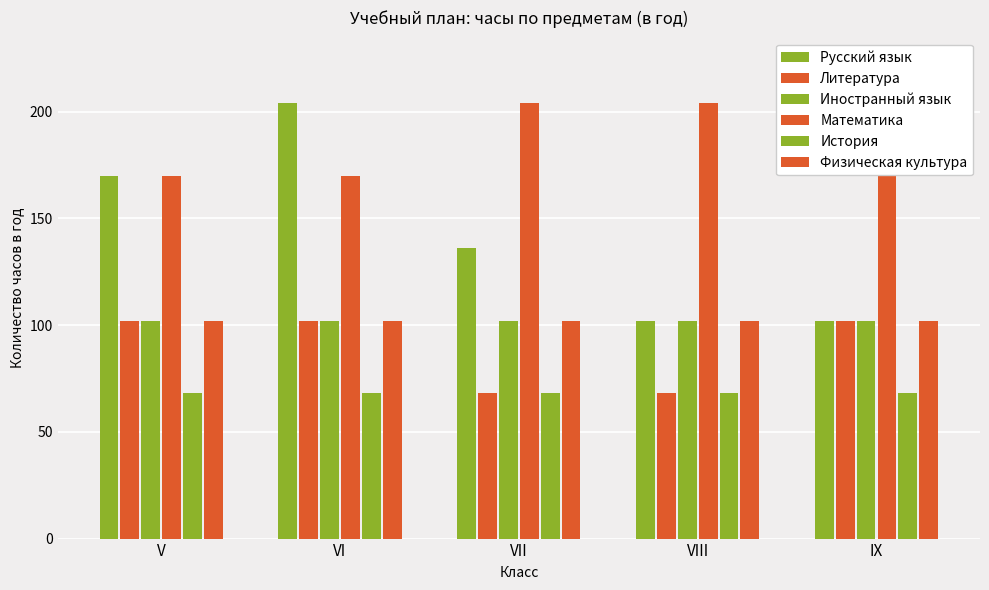

Which category has the lowest value across all series?

VII